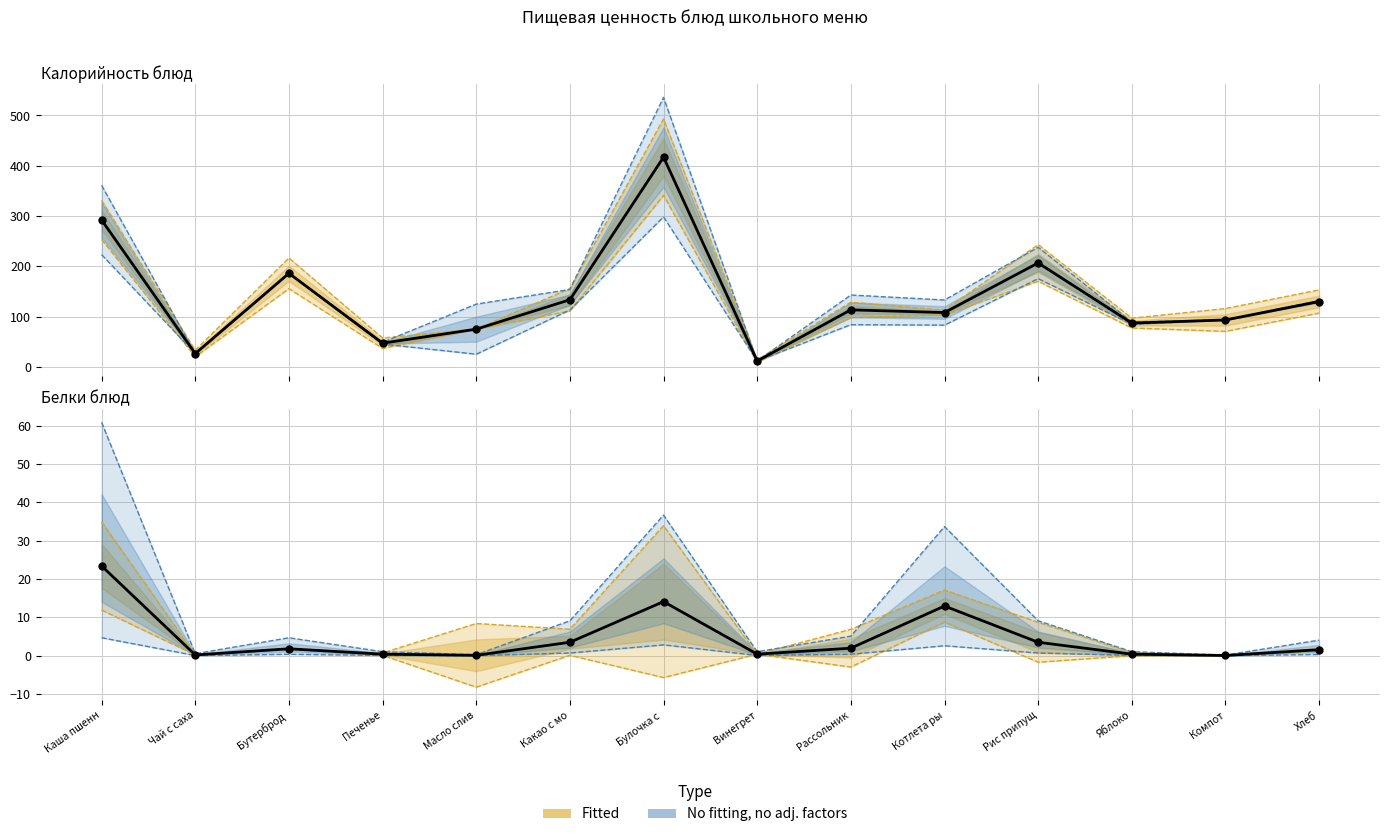

Which series reaches the minimum Y coordinate?

Белки